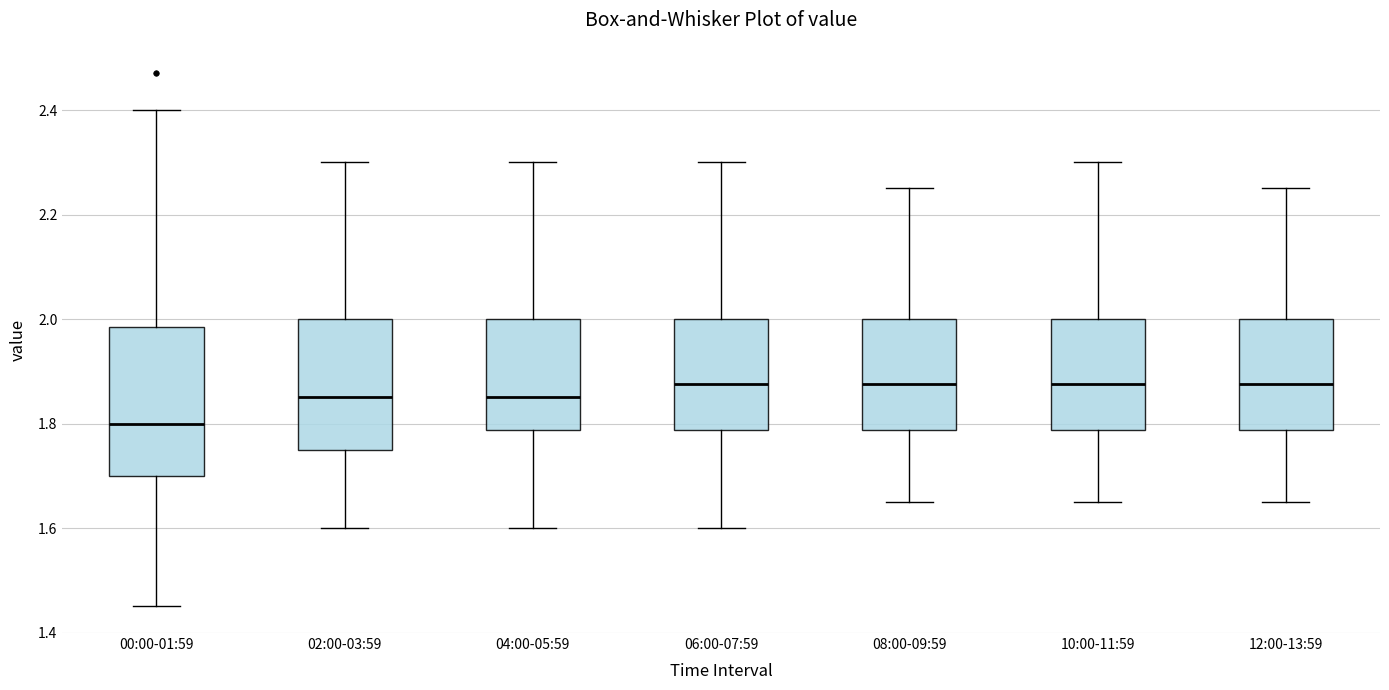

Where is the lower edge of the box for 12:00-13:59 on the y-axis? The values are not printed on the chart, so give them approximately, as read against the axis.

1.78